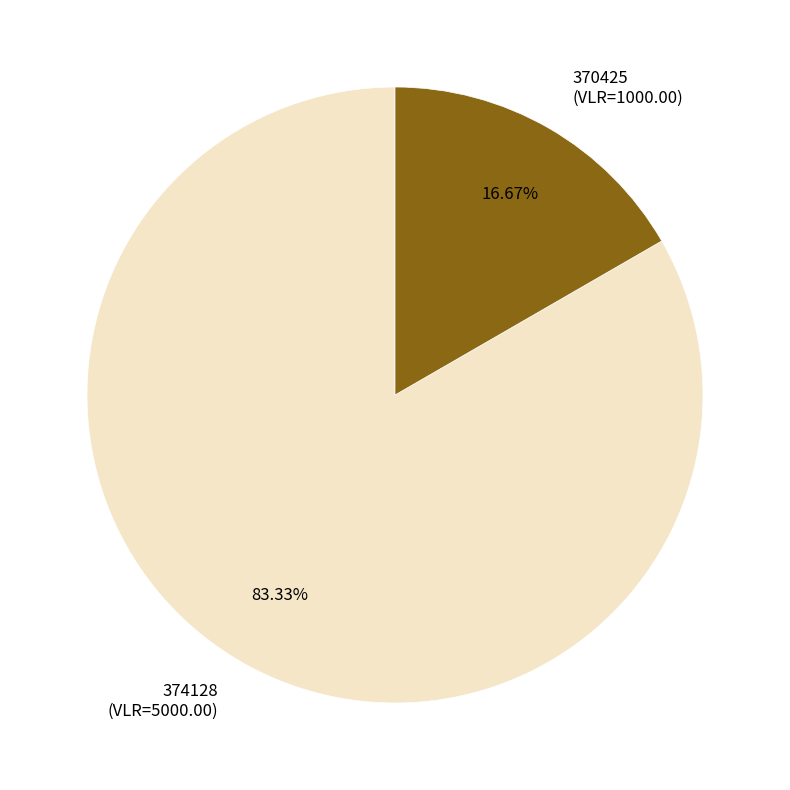

Which has a higher value, 374128 (VLR=5000.00) or 370425 (VLR=1000.00)?

374128 (VLR=5000.00)